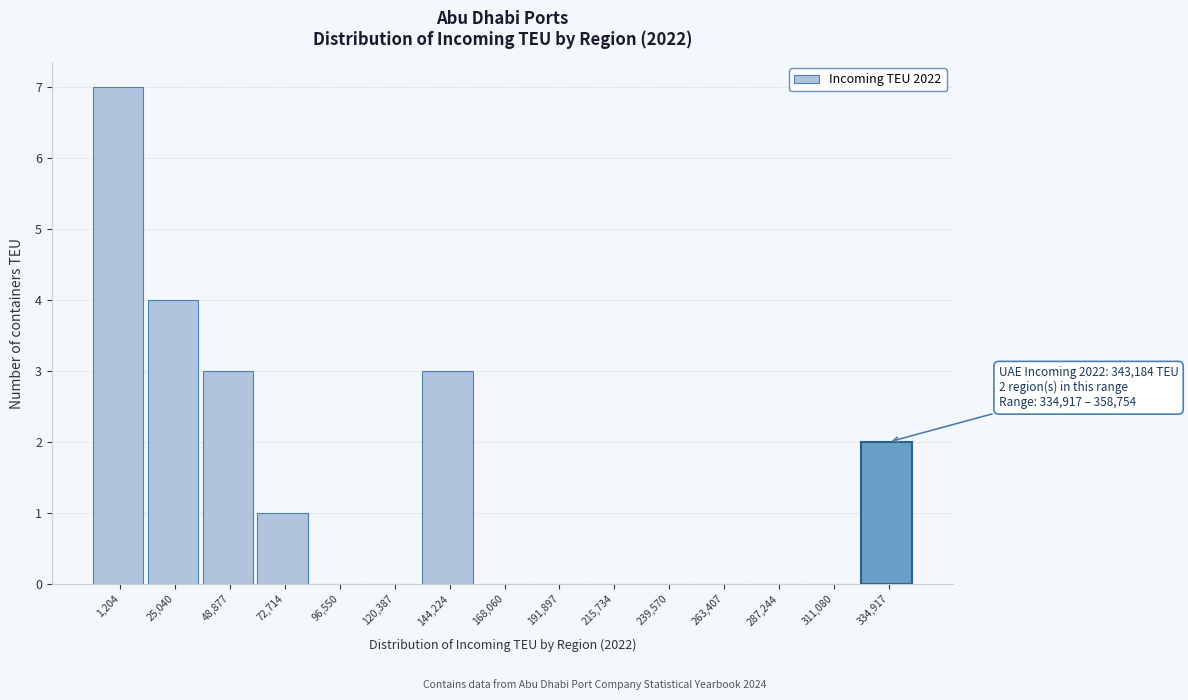

Reading left to right, list all the values displayed in this chart.

1,204=7	25,040=4	48,877=3	72,714=1	96,550=0	120,387=0	144,224=3	168,060=0	191,897=0	215,734=0	239,570=0	263,407=0	287,244=0	311,080=0	334,917=2